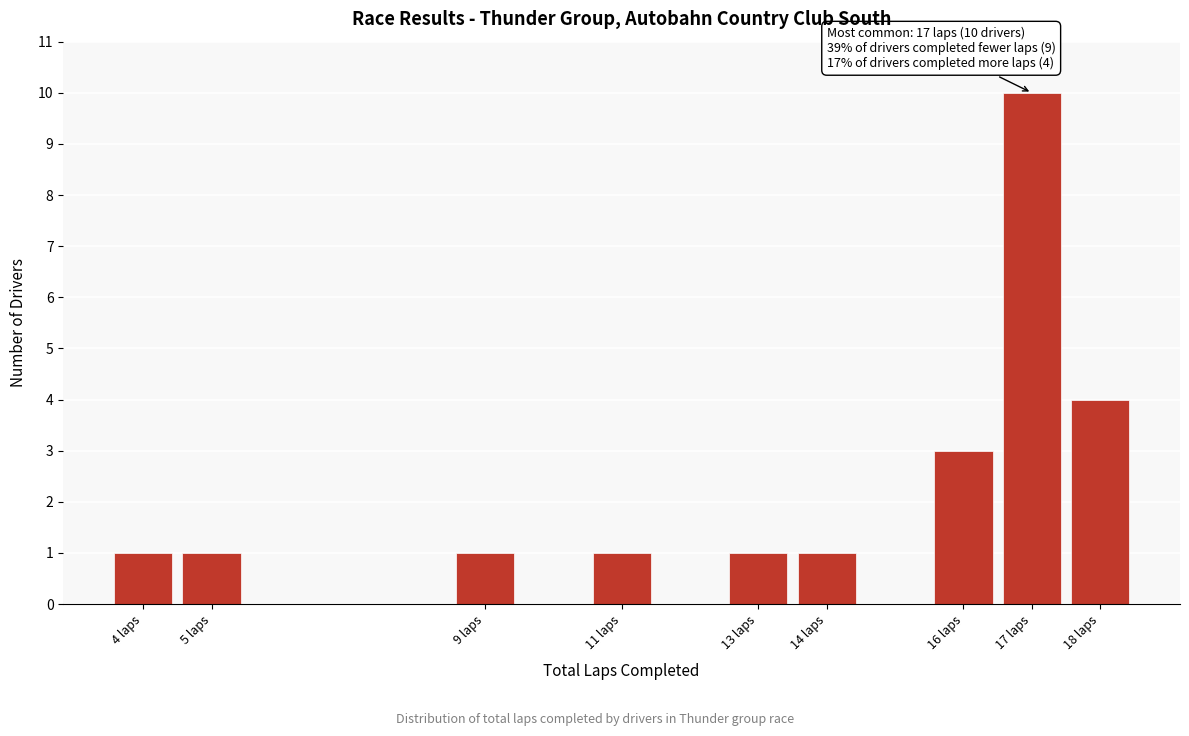

Over which range of the x-axis is the bar tallest?

16.5 to 17.5